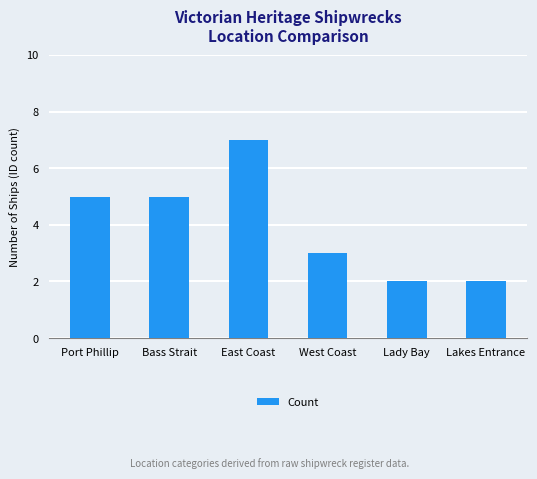

What is the greatest value displayed?

7